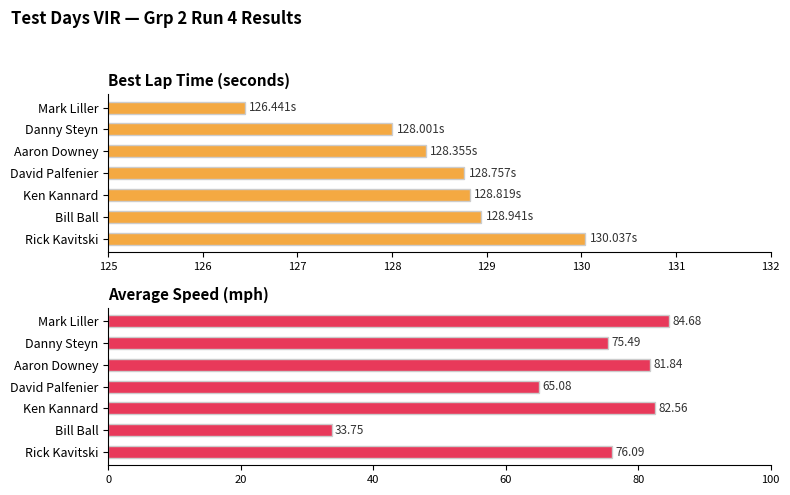

How many bars are there in total?

14